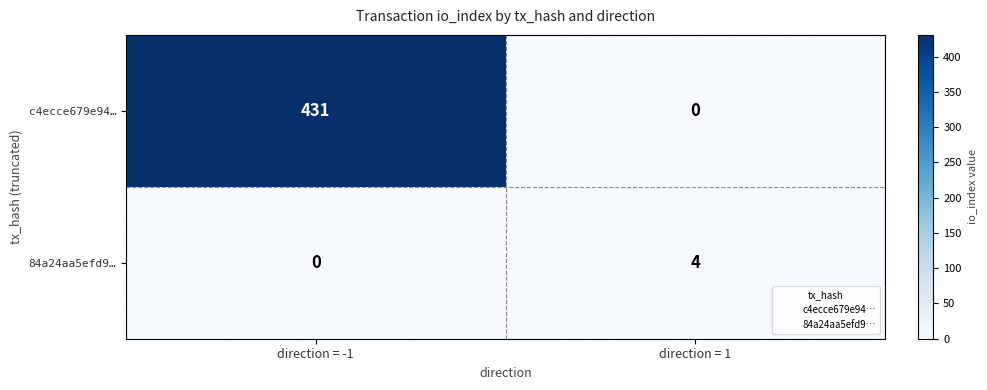

What is the total value across all series at direction = -1?

431